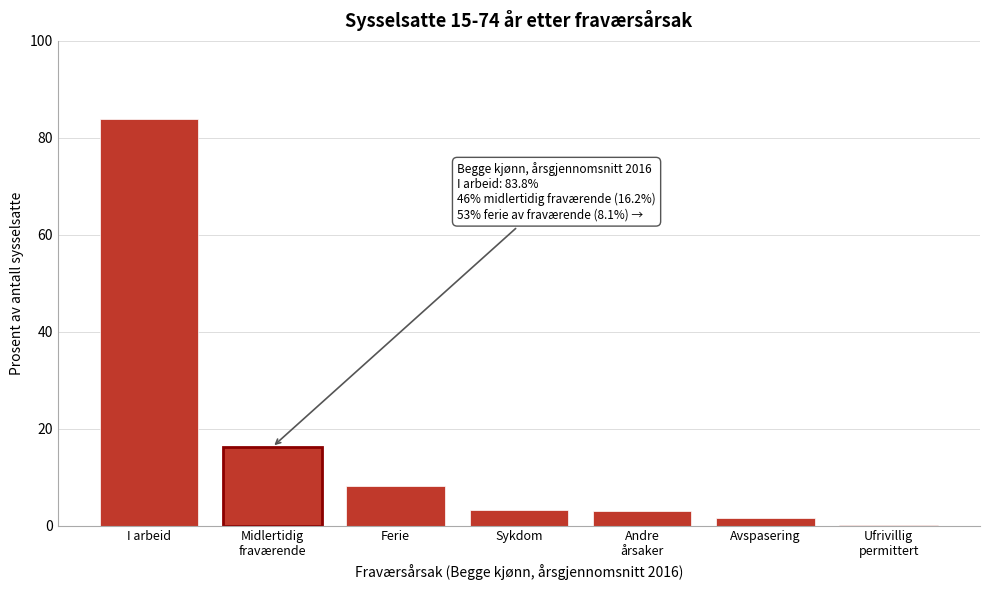

What is the approximate value at I arbeid?

83.8